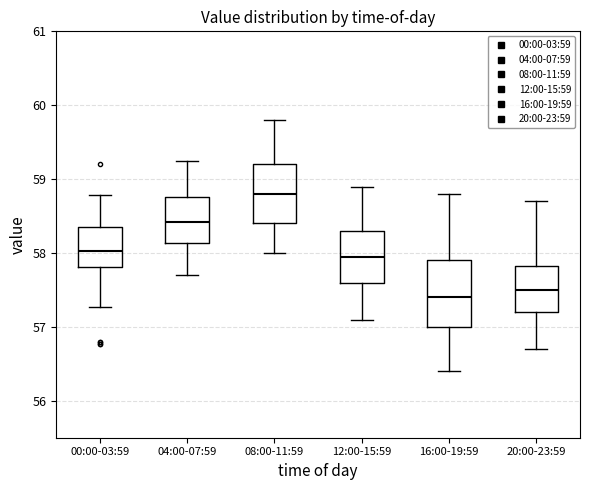

Reading left to right, transcribe this box plot: for each box, give where its median line is, the range the box spans, and where its two whiskers end, as read against the y-axis. The values are not printed on the chart, so give them approximately, as read against the axis.

00:00-03:59: median 58.0, box 57.8 to 58.4, whiskers 57.3 to 58.8
04:00-07:59: median 58.4, box 58.1 to 58.8, whiskers 57.7 to 59.3
08:00-11:59: median 58.8, box 58.4 to 59.2, whiskers 58.0 to 59.8
12:00-15:59: median 58.0, box 57.6 to 58.3, whiskers 57.1 to 58.9
16:00-19:59: median 57.4, box 57.0 to 57.9, whiskers 56.4 to 58.8
20:00-23:59: median 57.5, box 57.2 to 57.8, whiskers 56.7 to 58.7